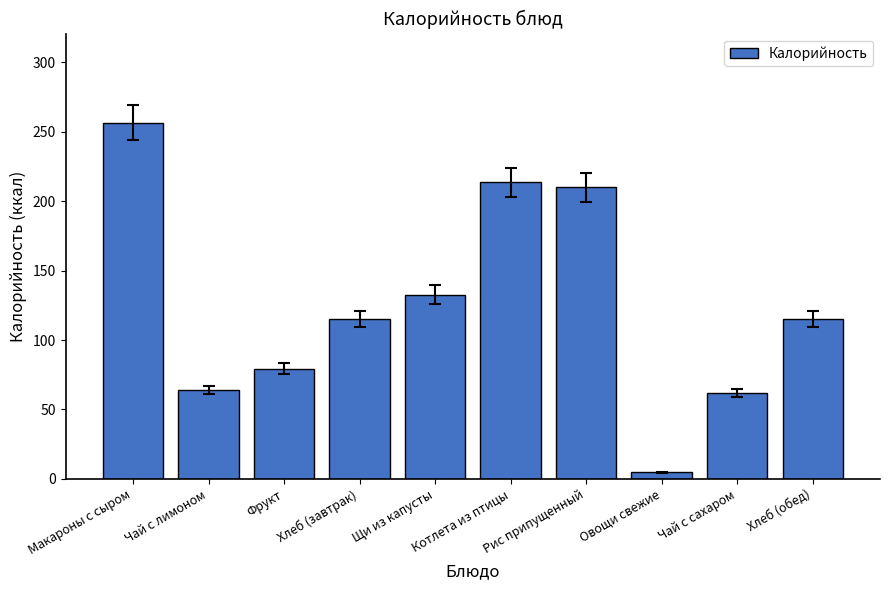

What is the label of the 10th bar from the right?

Макароны с сыром